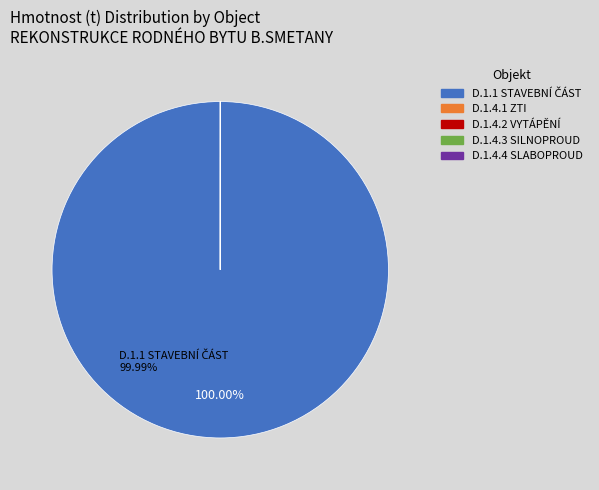

Is there a majority slice in this chart?

Yes